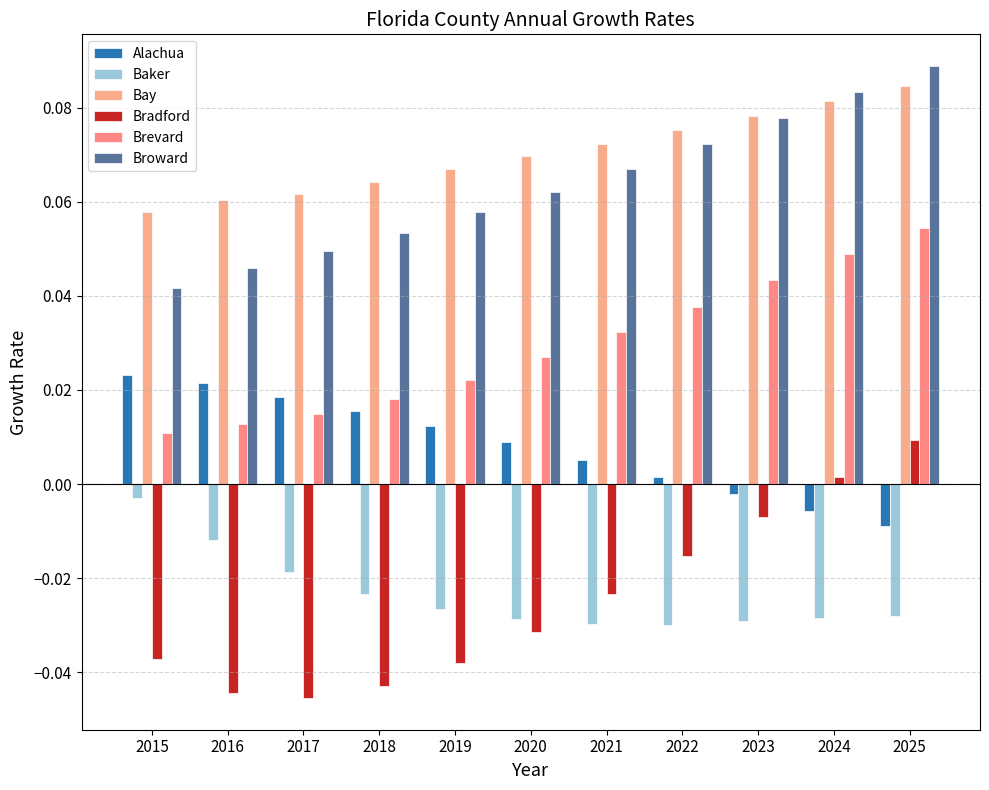

Which category has the lowest value across all series?

2017